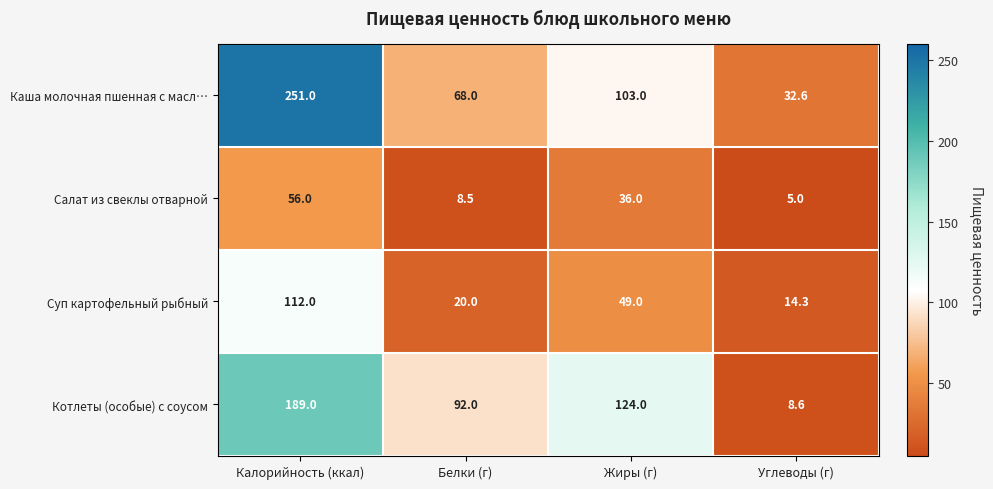

Which series has the largest total across all categories?

Каша молочная пшенная с масл…